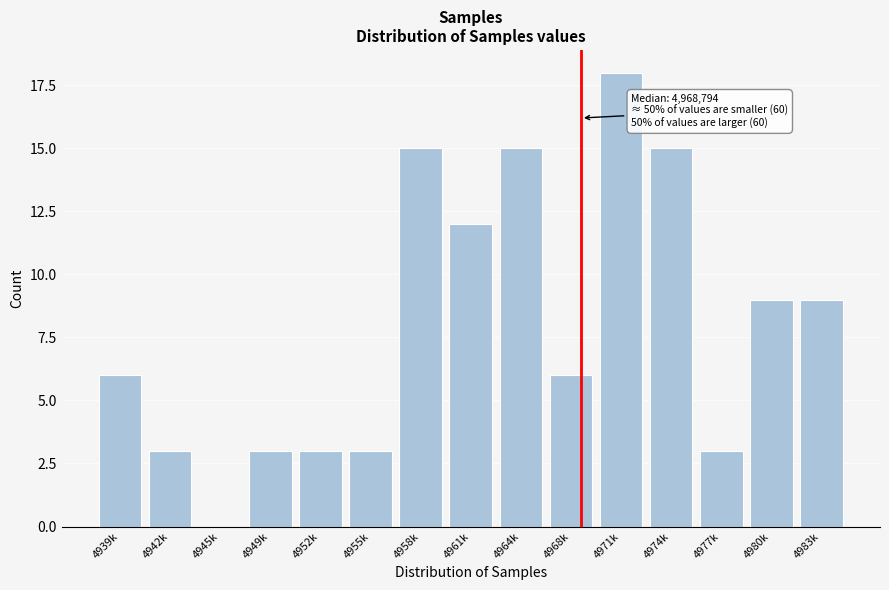

Reading left to right, what are all the values shown in this chart?

4939k=6	4942k=3	4945k=0	4949k=3	4952k=3	4955k=3	4958k=15	4961k=12	4964k=15	4968k=6	4971k=18	4974k=15	4977k=3	4980k=9	4983k=9